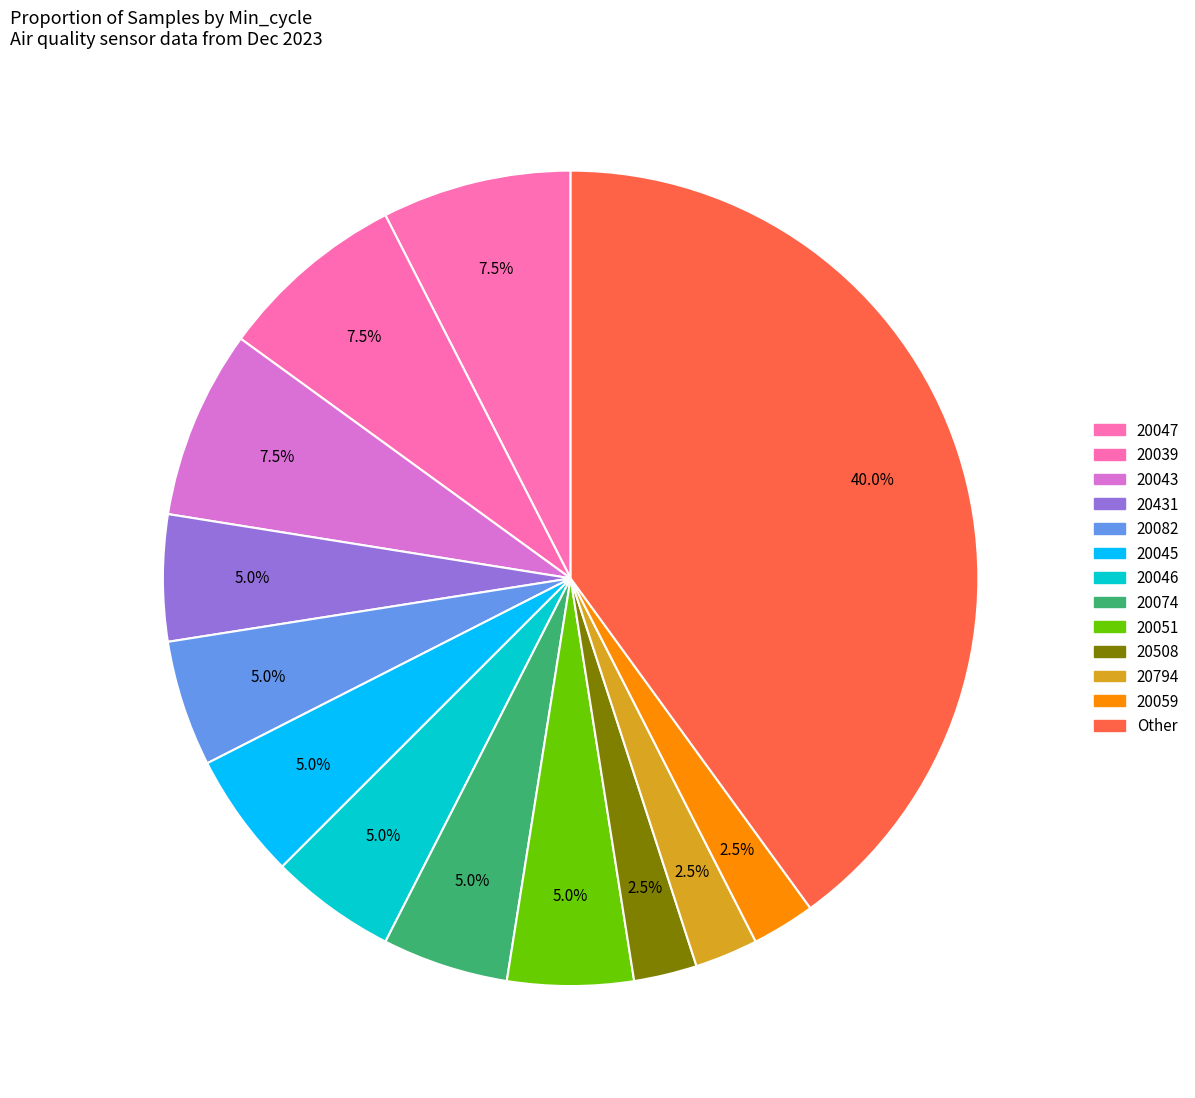

Count the number of slices in the pie.

13